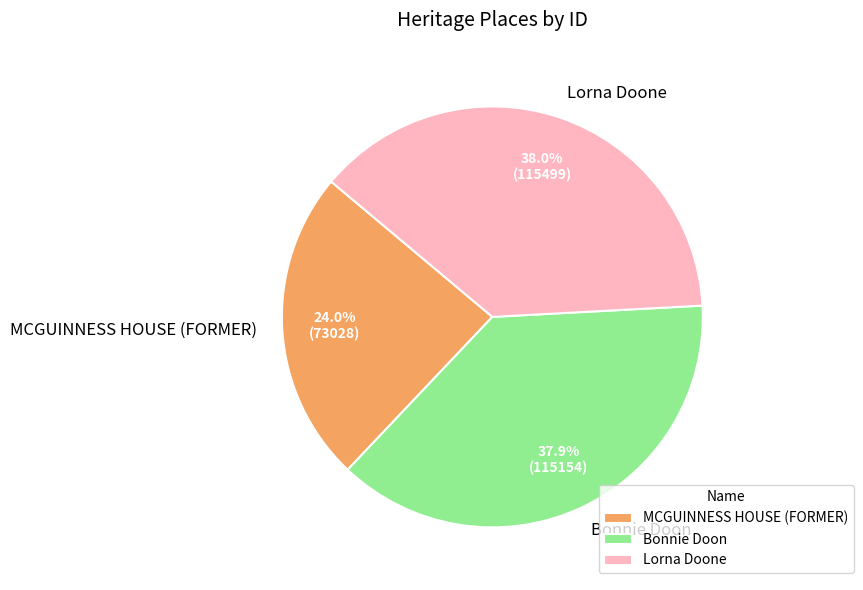

What is the ratio of the value at Lorna Doone to the value at MCGUINNESS HOUSE (FORMER)?

1.6